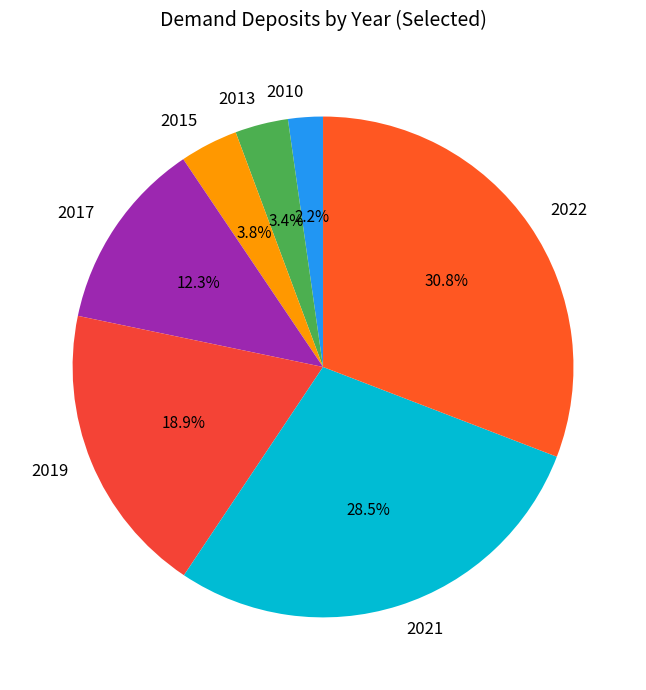

Is there any slice that represents more than half of the pie?

No